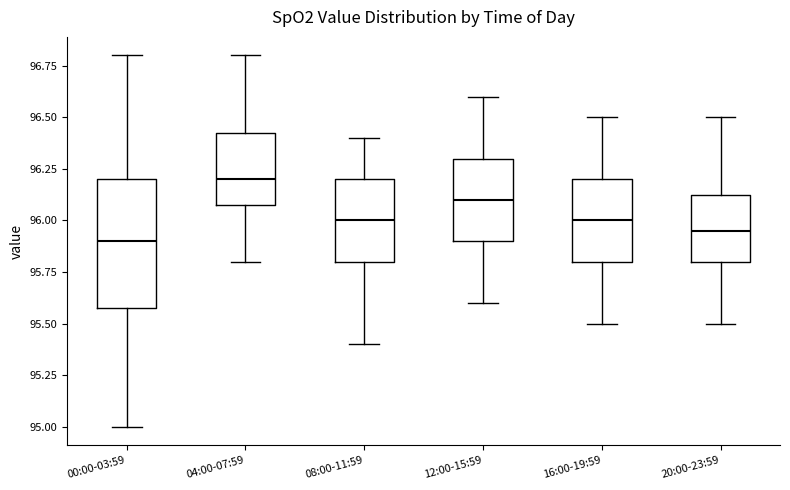

Reading left to right, read every box against the y-axis: the position of its median line, the range the box covers, and the ends of its whiskers. The values are not printed on the chart, so give them approximately, as read against the axis.

00:00-03:59: median 95.90, box 95.60 to 96.20, whiskers 95.00 to 96.80
04:00-07:59: median 96.20, box 96.10 to 96.45, whiskers 95.80 to 96.80
08:00-11:59: median 96.00, box 95.80 to 96.20, whiskers 95.40 to 96.40
12:00-15:59: median 96.10, box 95.90 to 96.30, whiskers 95.60 to 96.60
16:00-19:59: median 96.00, box 95.80 to 96.20, whiskers 95.50 to 96.50
20:00-23:59: median 95.95, box 95.80 to 96.15, whiskers 95.50 to 96.50